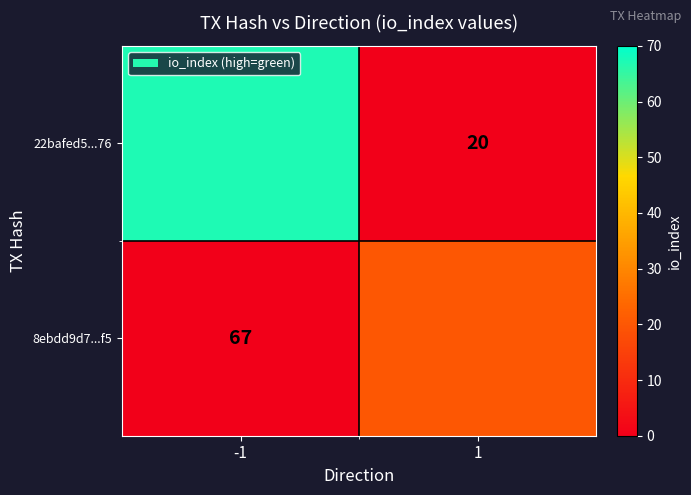

What is the total value across all series at 1?

20